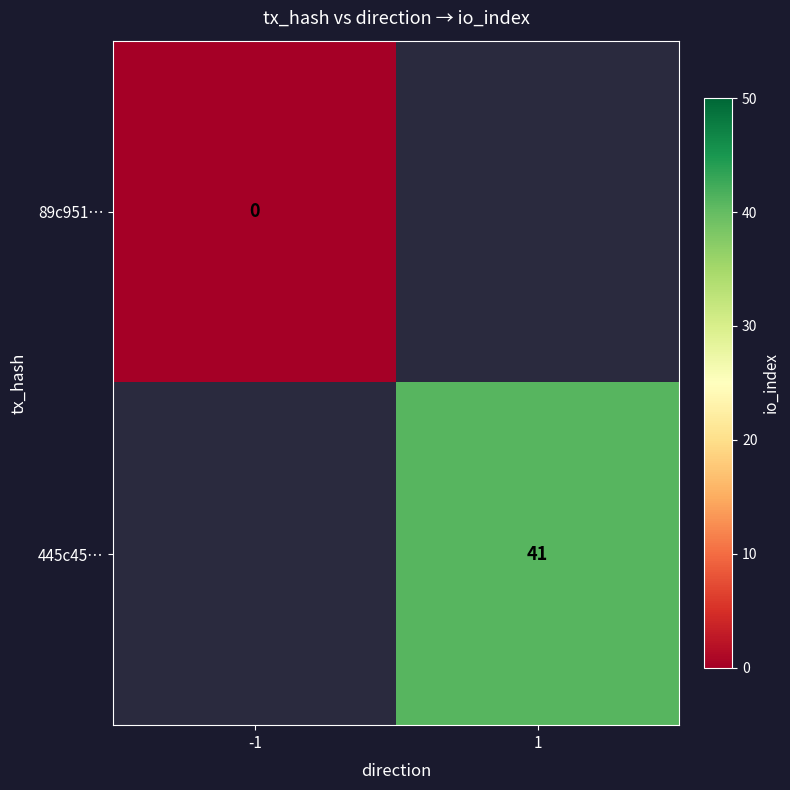

The 445c45… series shows 21 at 1. True or false?

False